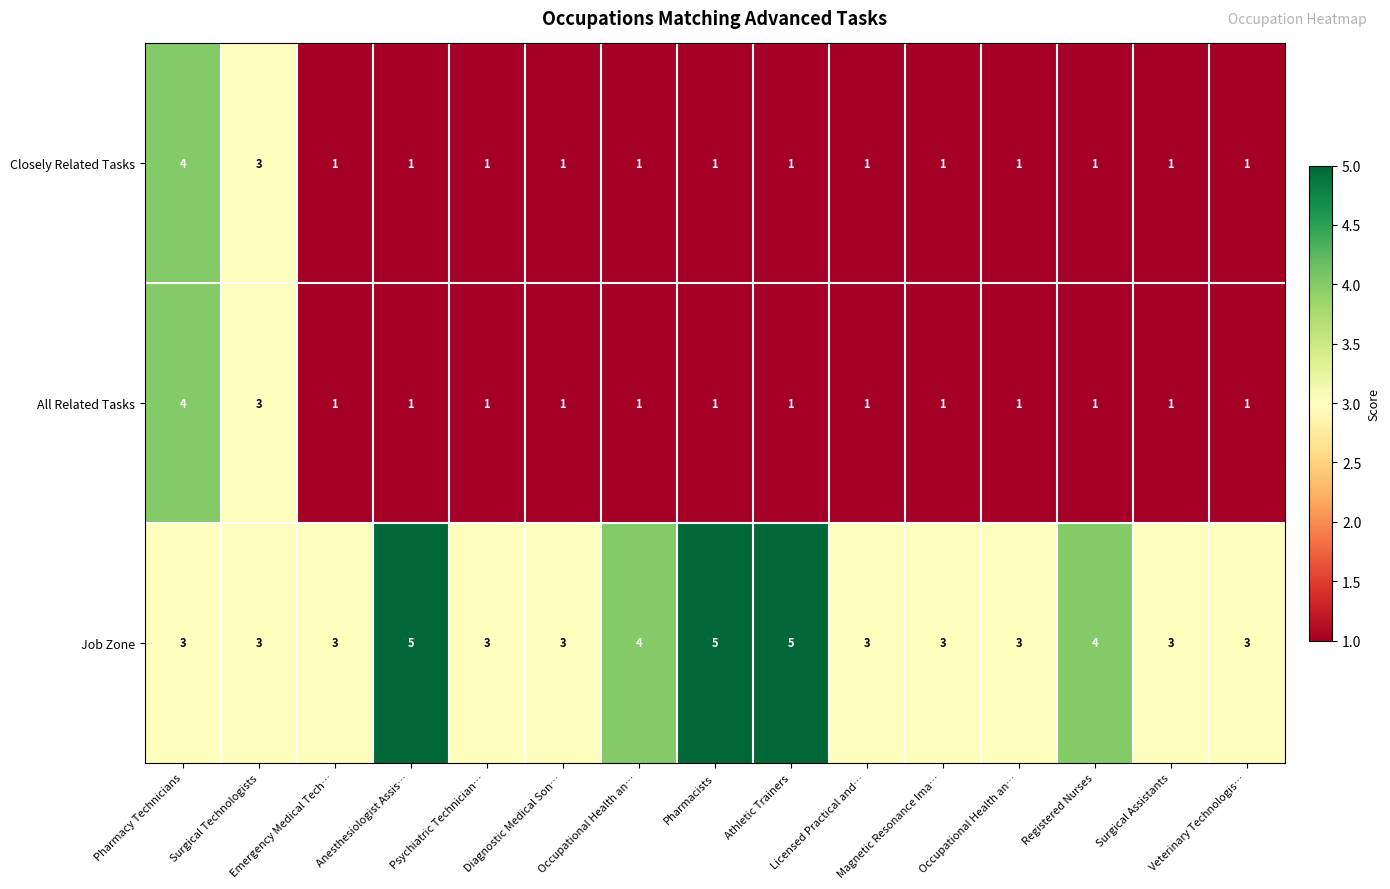

At how many categories does at least one series exceed 1?

15